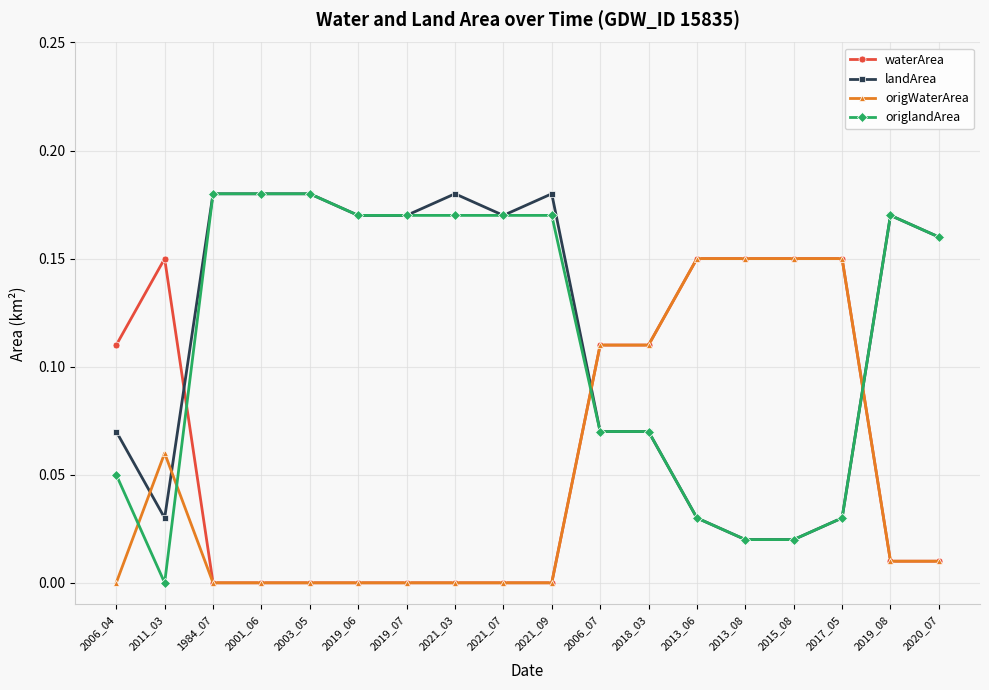

Which series ends up on top after the final intersection of origWaterArea and origlandArea?

origlandArea